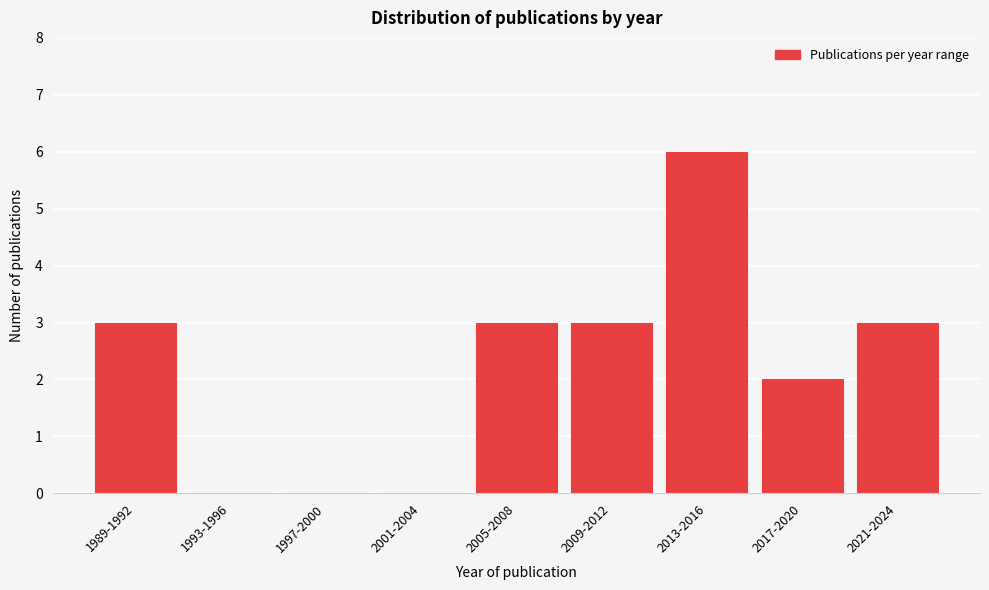

Reading left to right, extract all data points from this chart.

1989-1992=3	1993-1996=0	1997-2000=0	2001-2004=0	2005-2008=3	2009-2012=3	2013-2016=6	2017-2020=2	2021-2024=3